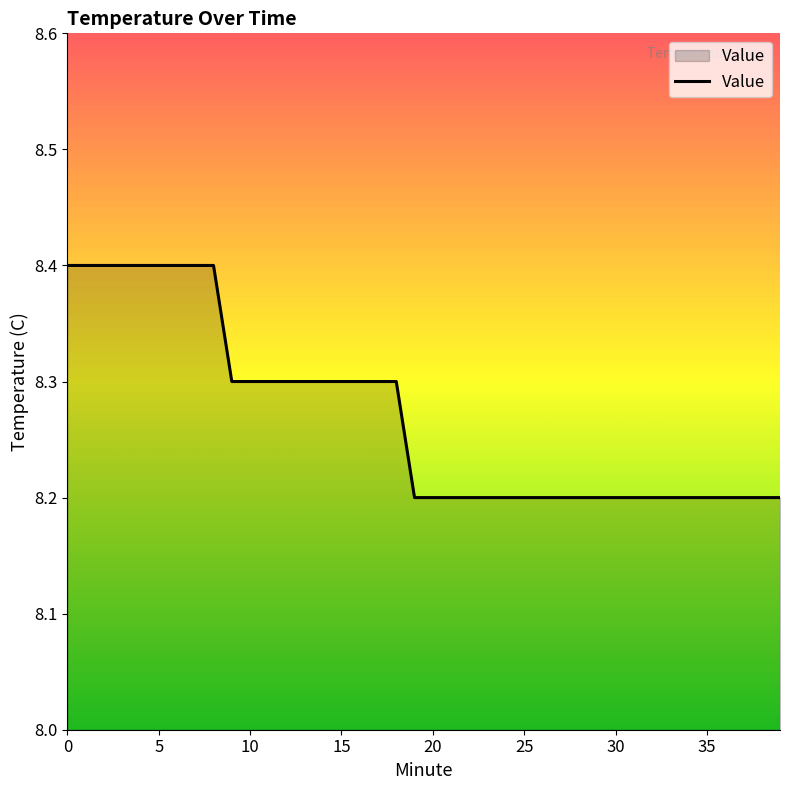

What is the average value?

8.3